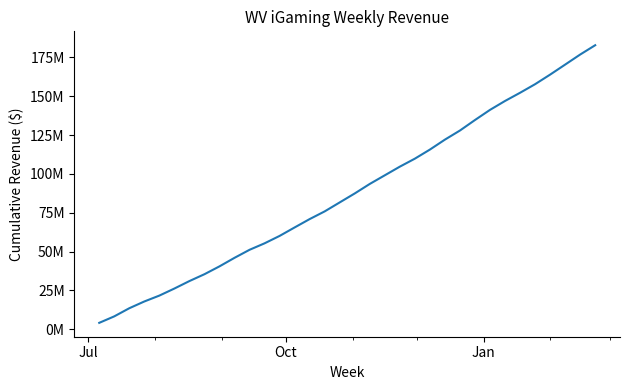

Does the chart display data point markers on the line(s)?

No